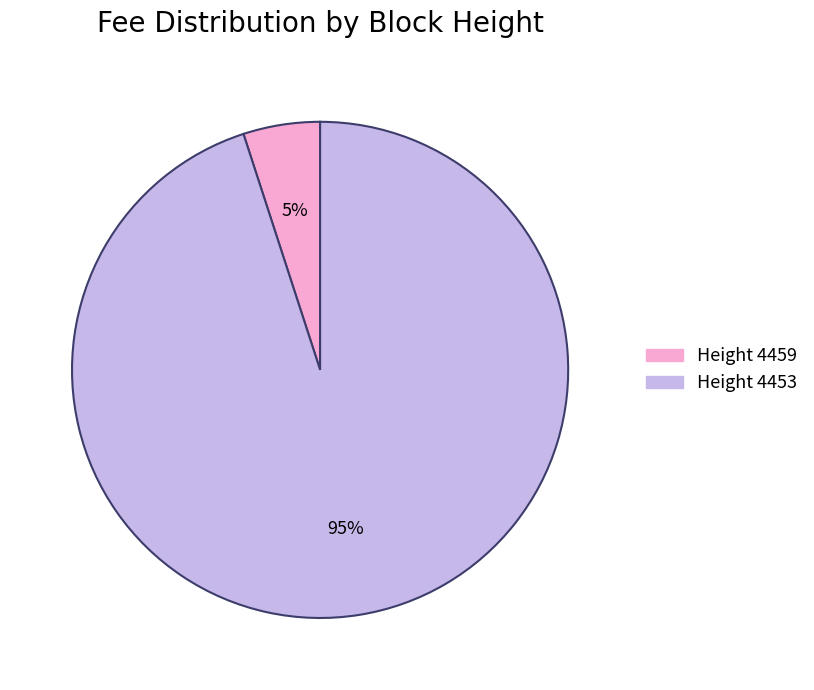

Which slice is the smallest?

Height 4459